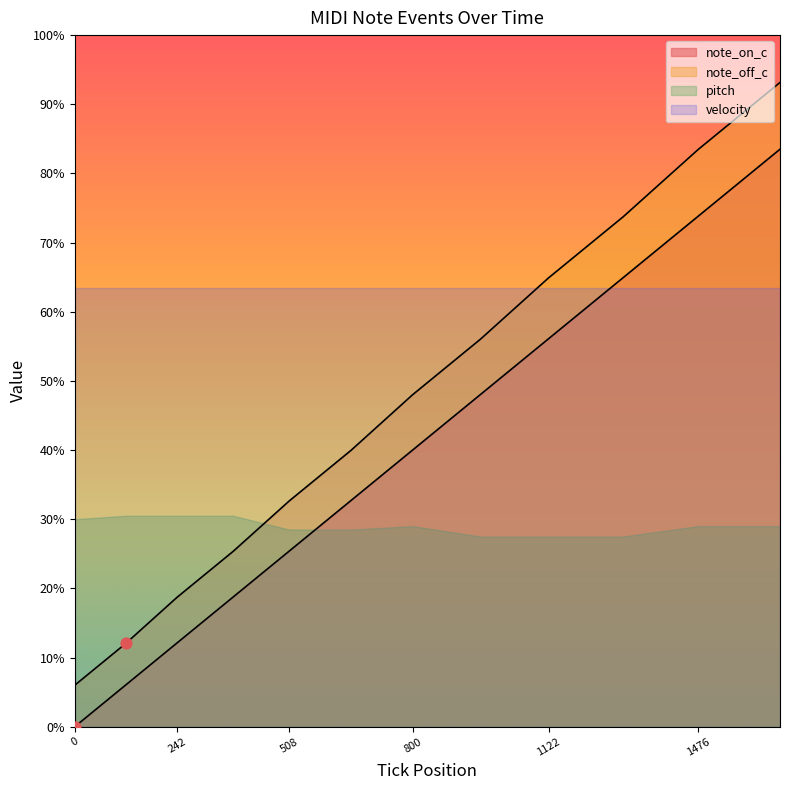

Is the value of note_on_c at 654 greater than the value of note_off_c at 1476?

No